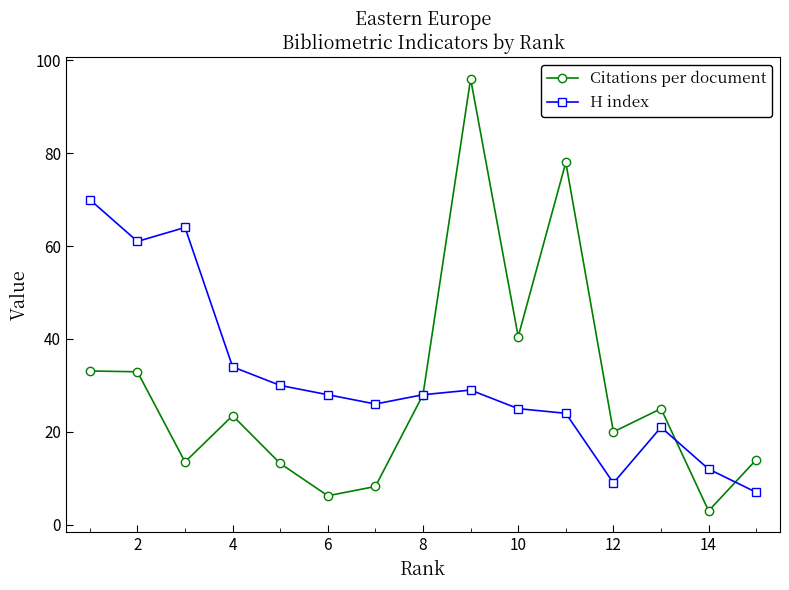

List the series in order of their peak value, lowest first.

H index, Citations per document